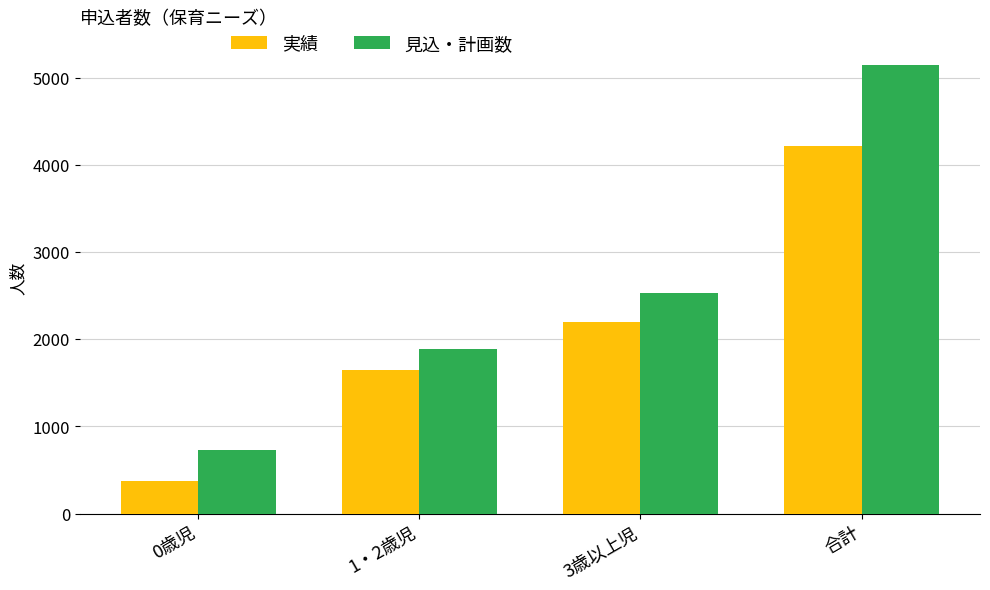

What is the value of the 実績 bar at the 3rd from the left?

2195